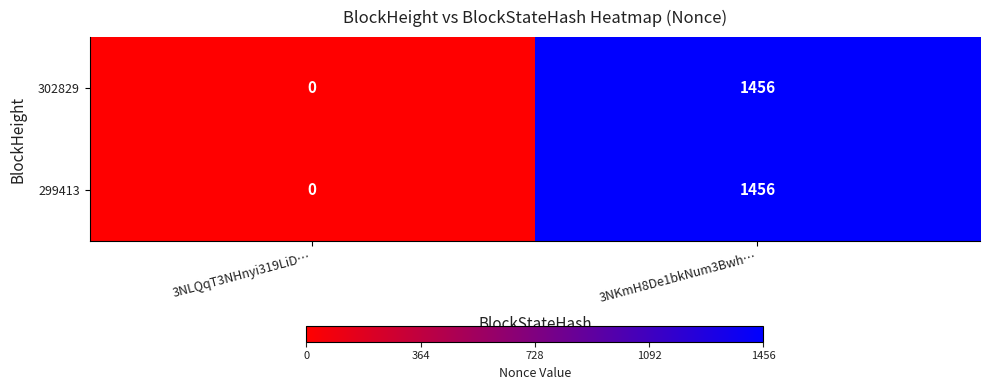

What is the sum of all 302829 values?

1456